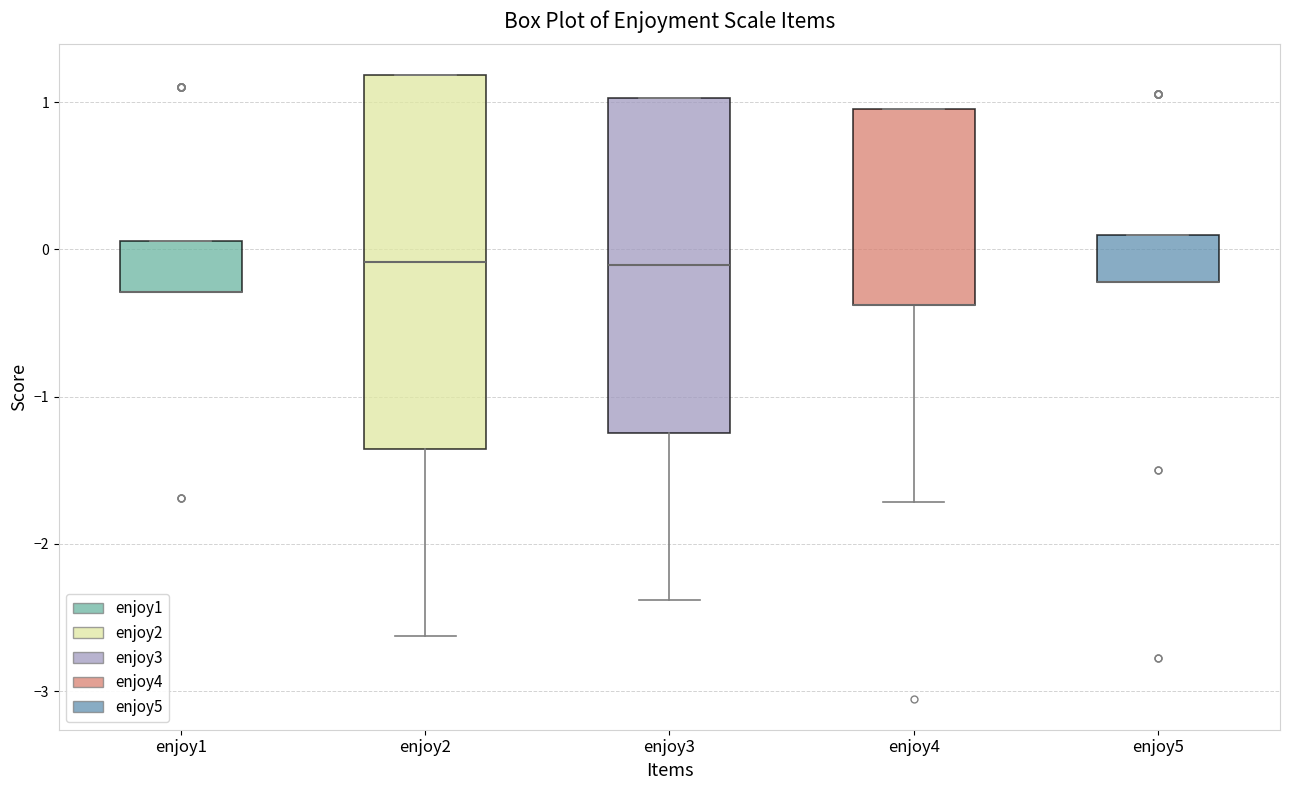

Which box is the tallest, from its lower edge to its upper edge?

enjoy2